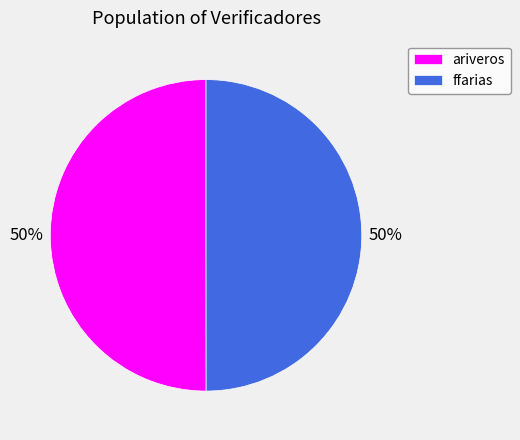

True or false: ariveros accounts for 50% of the total.

True